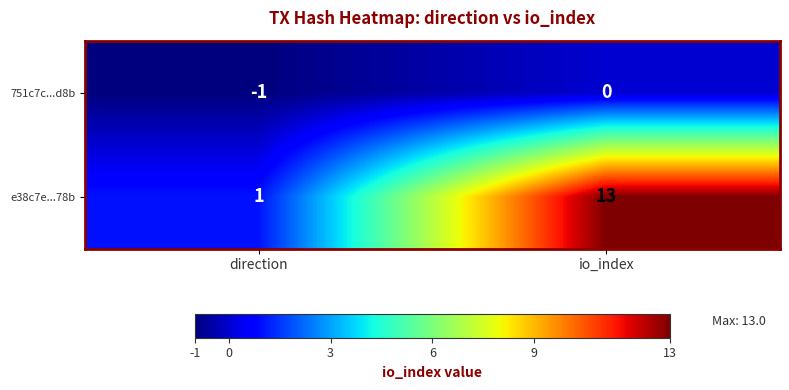

Rank the series at direction from highest to lowest value.

e38c7e...78b, 751c7c...d8b